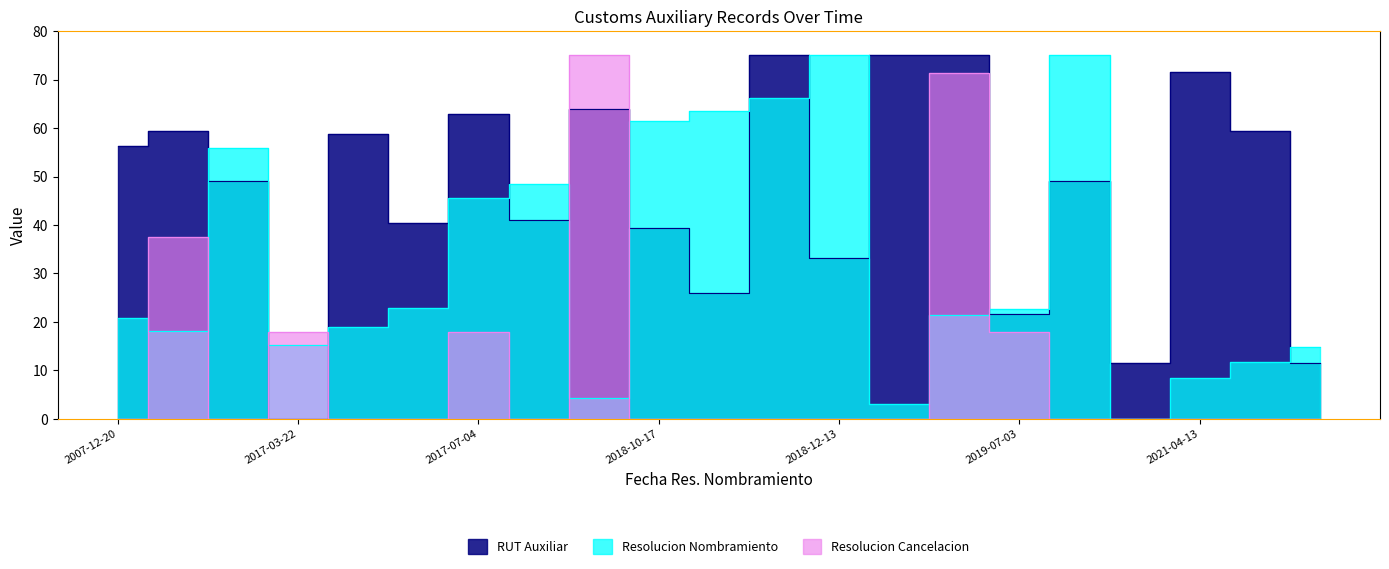

Is it true that RUT Auxiliar equals 62.9 at 2017-07-04?

True